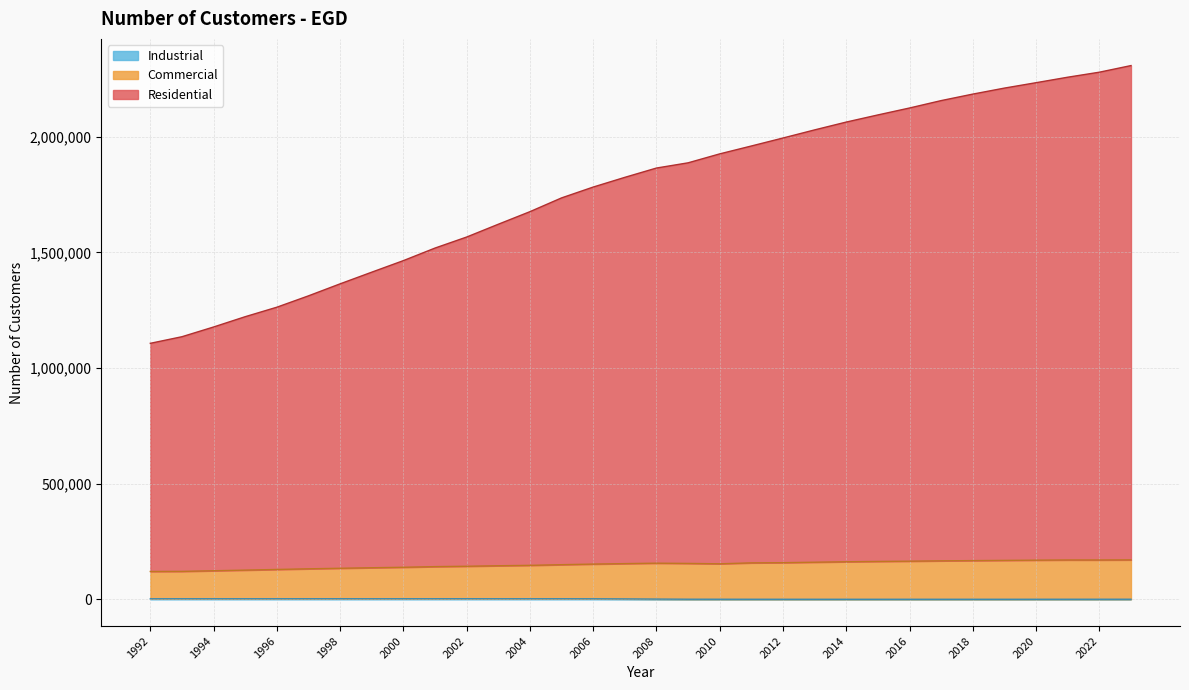

What is the spread (max minus min) of values at 2017?

2156259